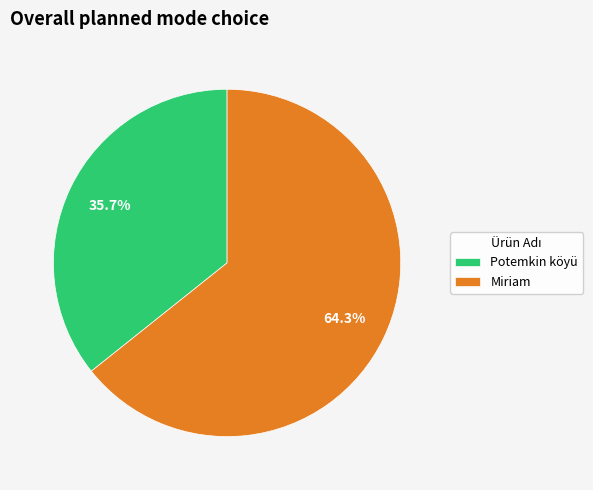

What is the largest slice in the pie chart?

Miriam